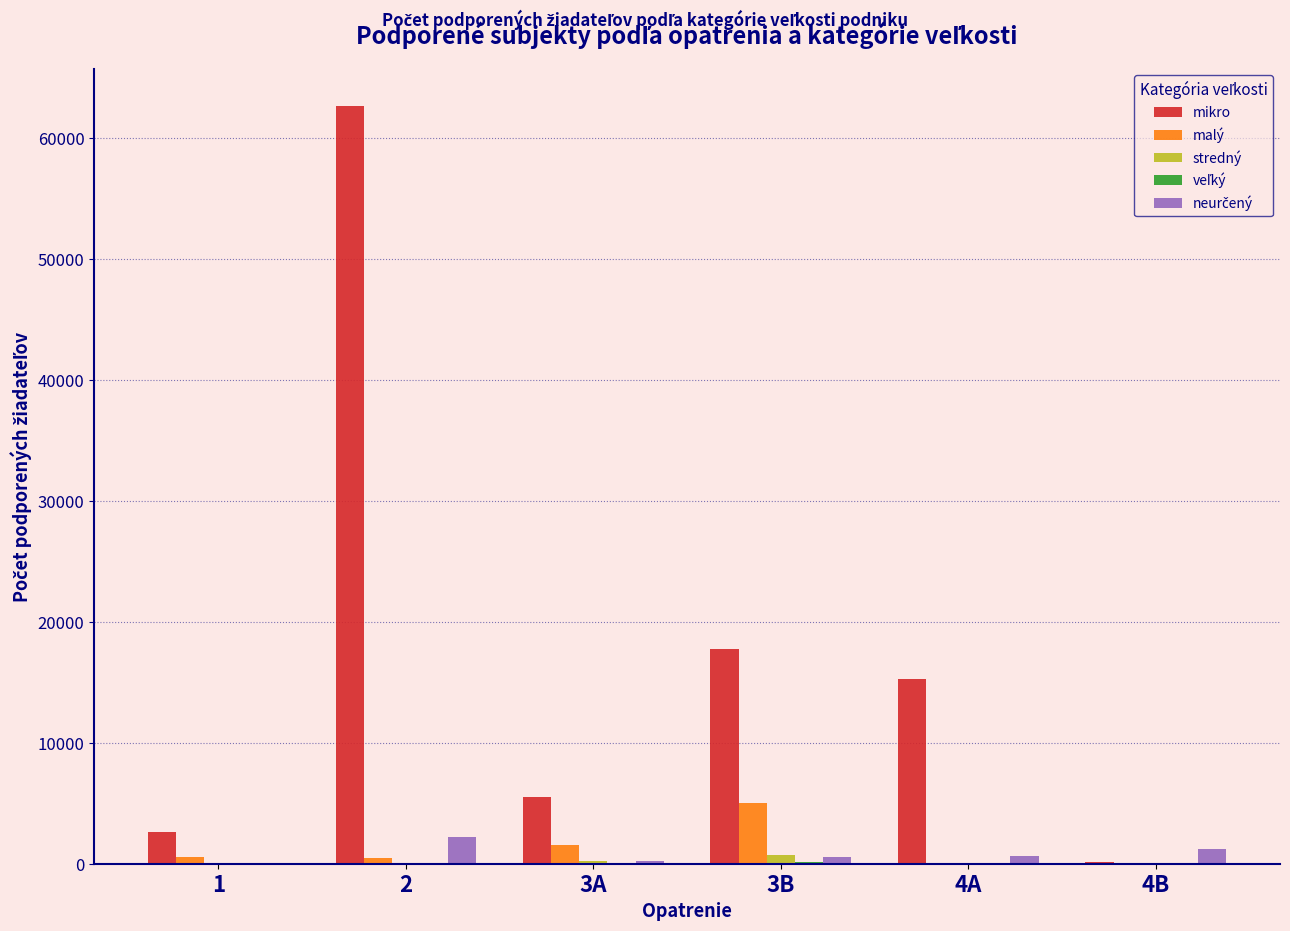

What is the greatest value displayed?

62594